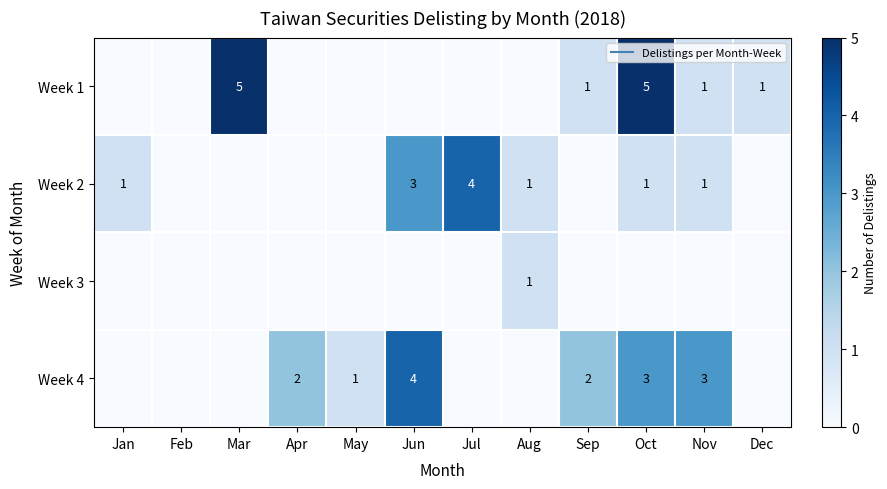

At which label does Week 2 reach its peak?

Jul